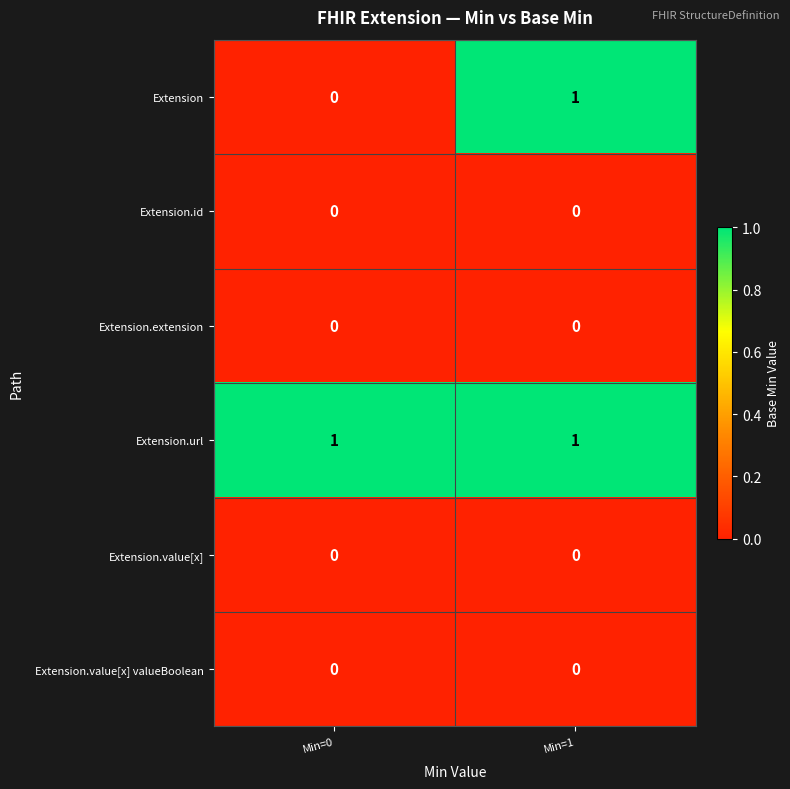

What is the difference between the highest and lowest values at Min=1?

1